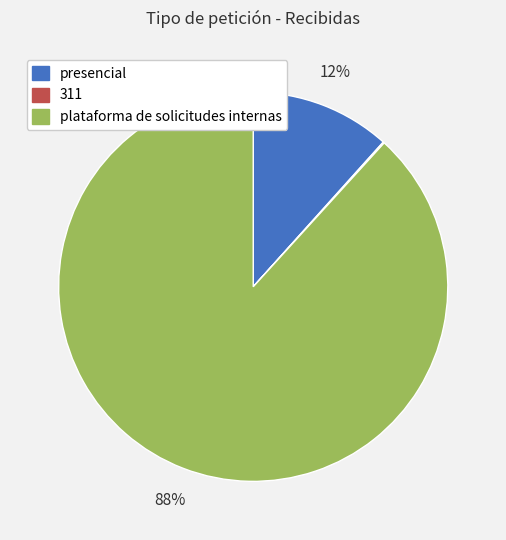

Does plataforma de solicitudes internas account for over 50% of the chart?

Yes